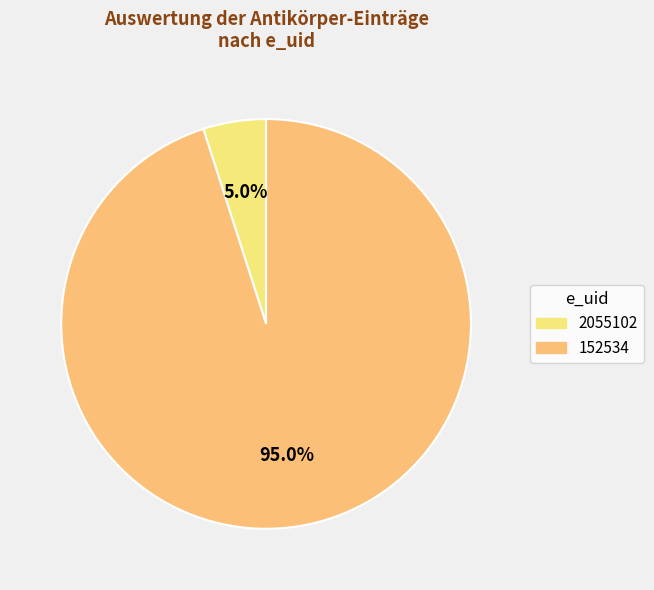

Which slice represents more than half of the pie?

152534